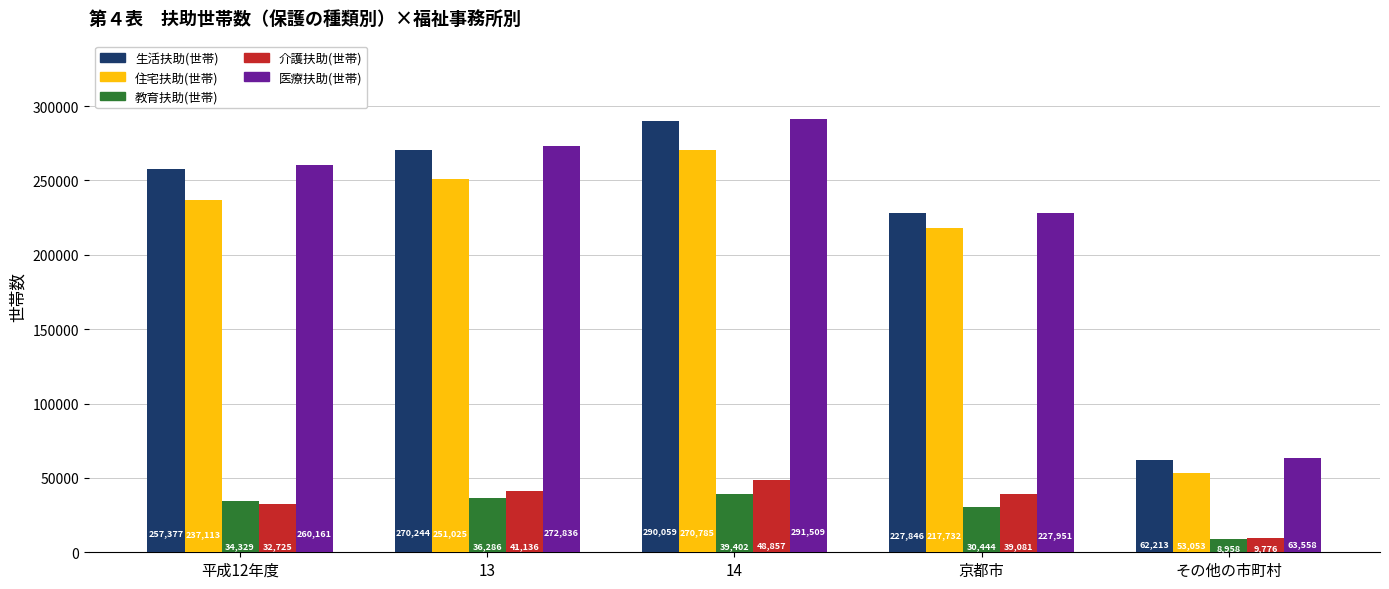

Which series has the widest spread of values?

医療扶助(世帯)